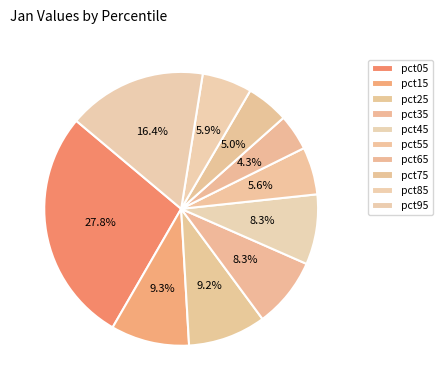

What is the total percentage of pct95 and pct45?

24.7%